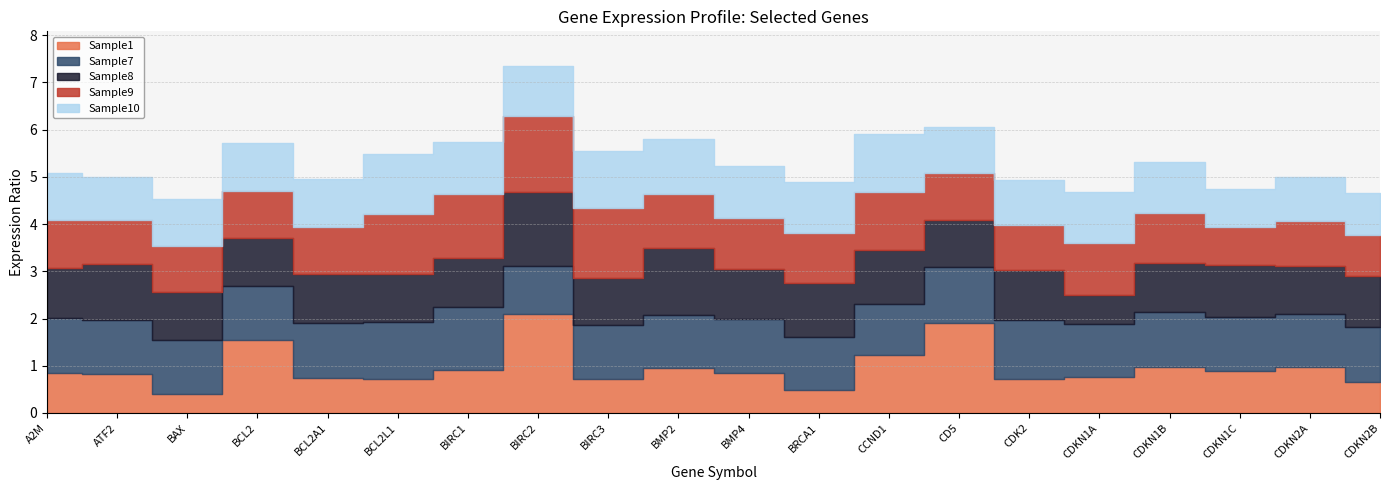

Reading left to right, transcribe all the data shown in this chart.

Sample1: 0.8	0.8	0.4	1.6	0.7	0.7	0.9	2.1	0.7	1.0	0.9	0.5	1.2	1.9	0.7	0.8	1.0	0.9	1.0	0.7
Sample7: 1.2	1.1	1.1	1.1	1.2	1.2	1.3	1.0	1.1	1.1	1.1	1.1	1.1	1.2	1.3	1.1	1.1	1.1	1.1	1.2
Sample8: 1.1	1.2	1.0	1.0	1.0	1.0	1.0	1.6	1.0	1.4	1.1	1.2	1.1	1.0	1.1	0.6	1.0	1.1	1.0	1.1
Sample9: 1.0	0.9	1.0	1.0	1.0	1.3	1.4	1.6	1.5	1.2	1.1	1.1	1.2	1.0	1.0	1.1	1.1	0.8	0.9	0.9
Sample10: 1.0	0.9	1.0	1.0	1.0	1.3	1.1	1.1	1.2	1.2	1.1	1.1	1.2	1.0	1.0	1.1	1.1	0.8	0.9	0.9